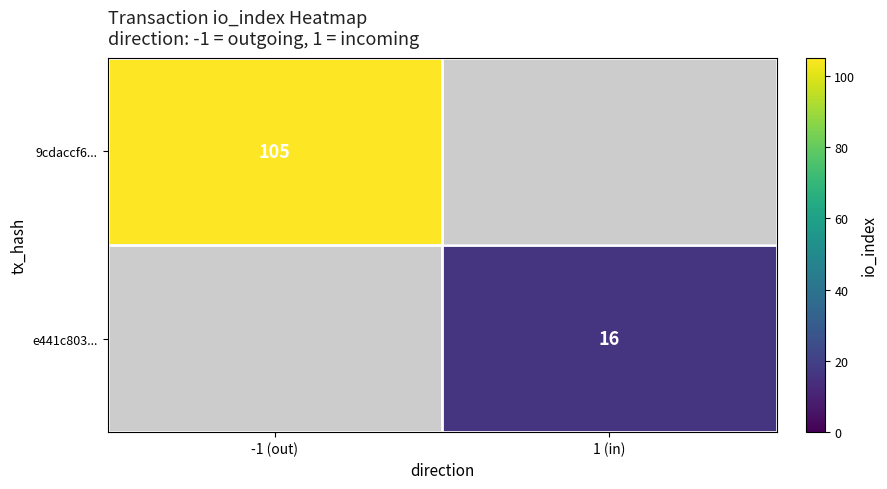

What is the greatest value displayed?

105.0